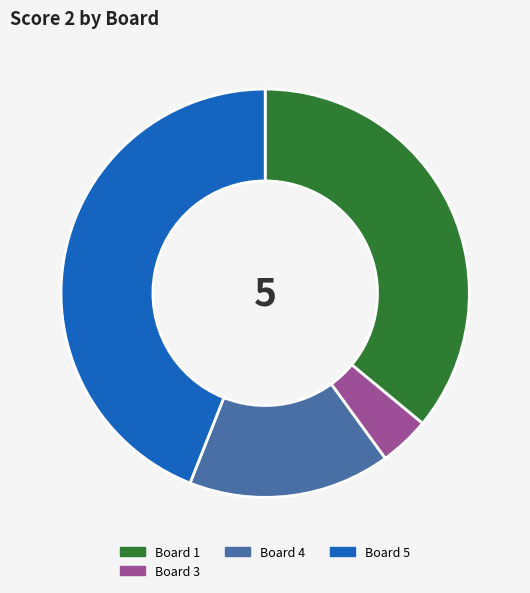

Which slice is the largest?

Board 5